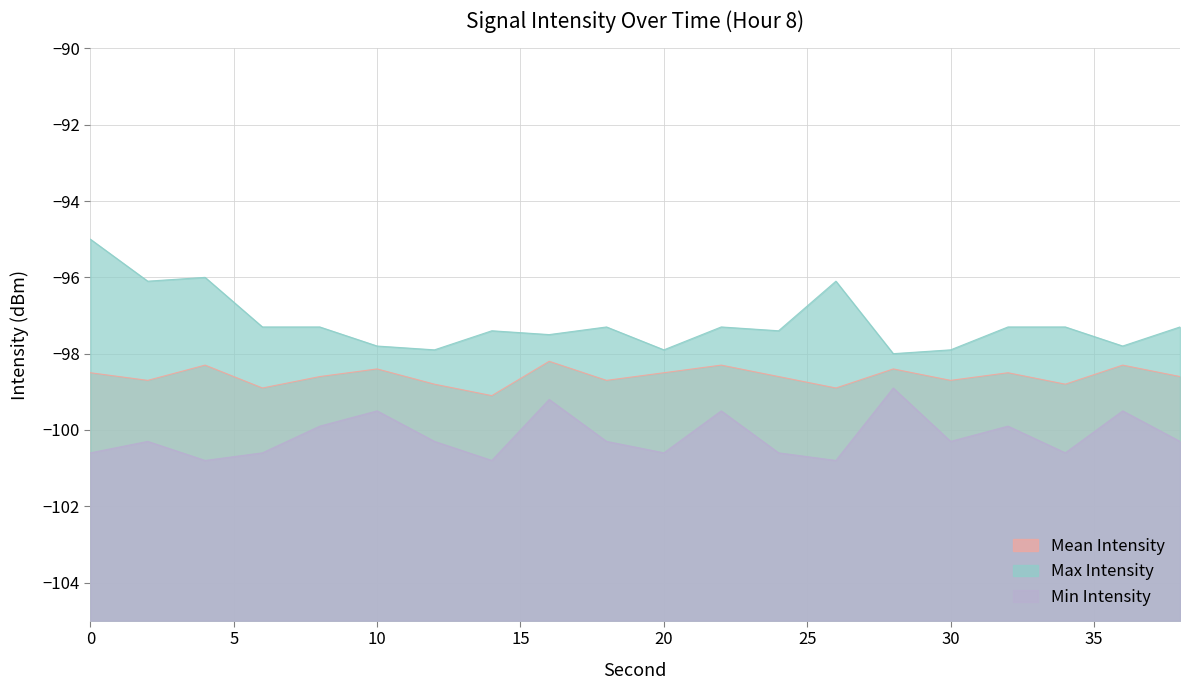

Reading right to left, transcribe all the data shown in this chart.

mean_intensity: -98.6	-98.3	-98.8	-98.5	-98.7	-98.4	-98.9	-98.6	-98.3	-98.5	-98.7	-98.2	-99.1	-98.8	-98.4	-98.6	-98.9	-98.3	-98.7	-98.5
max_intensity: -97.3	-97.8	-97.3	-97.3	-97.9	-98.0	-96.1	-97.4	-97.3	-97.9	-97.3	-97.5	-97.4	-97.9	-97.8	-97.3	-97.3	-96.0	-96.1	-95.0
min_intensity: -100.3	-99.5	-100.6	-99.9	-100.3	-98.9	-100.8	-100.6	-99.5	-100.6	-100.3	-99.2	-100.8	-100.3	-99.5	-99.9	-100.6	-100.8	-100.3	-100.6